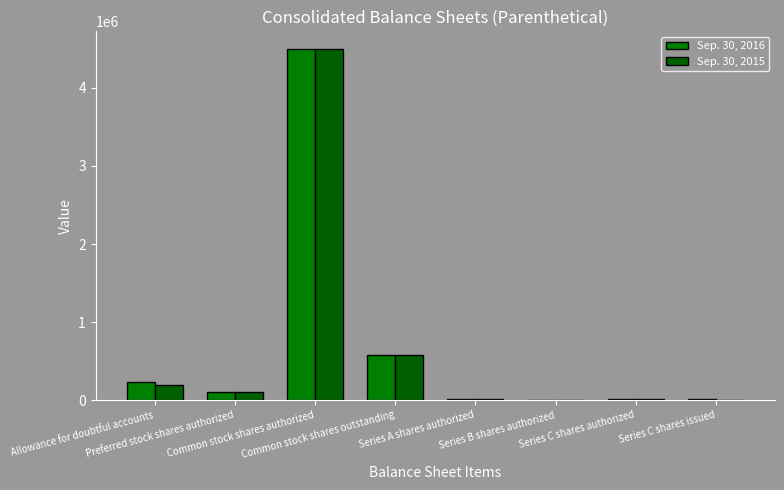

Are the bars horizontal?

No